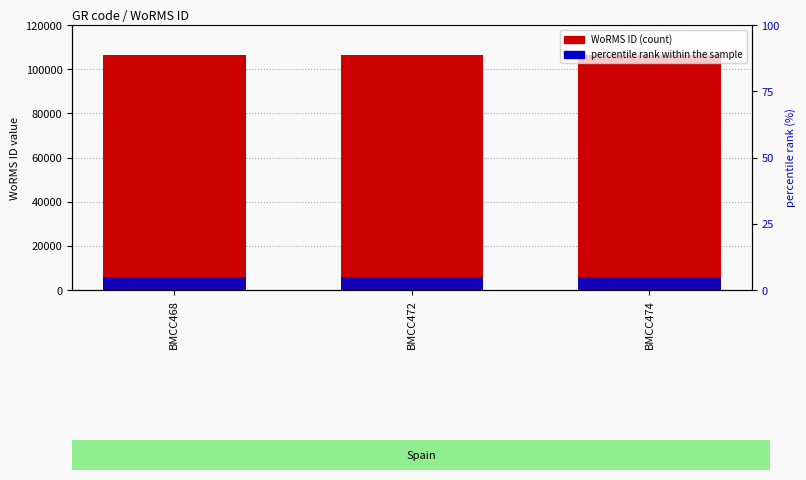

What is the value of the WoRMS ID bar at the 2nd from the left?

106283